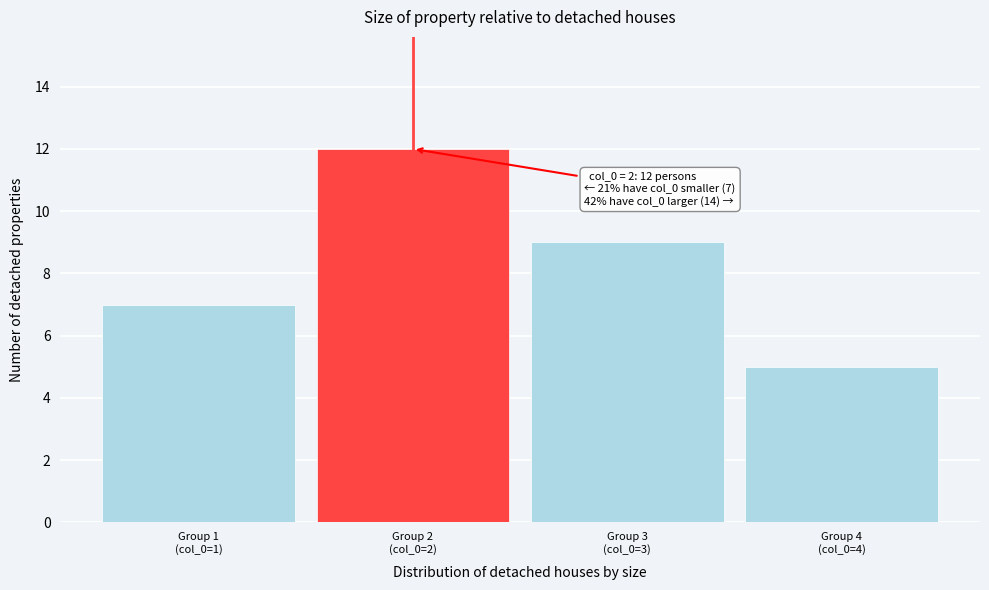

Reading left to right, list all the values displayed in this chart.

7	12	9	5